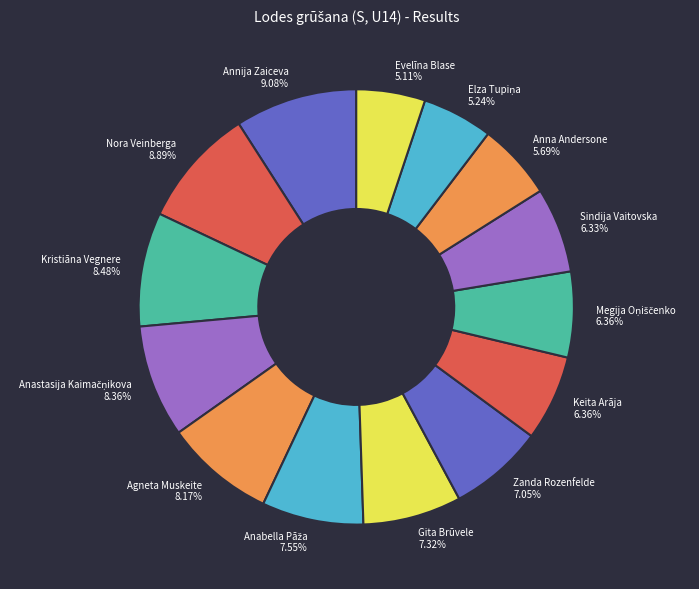

Is Gita Brūvele the majority of the pie?

No